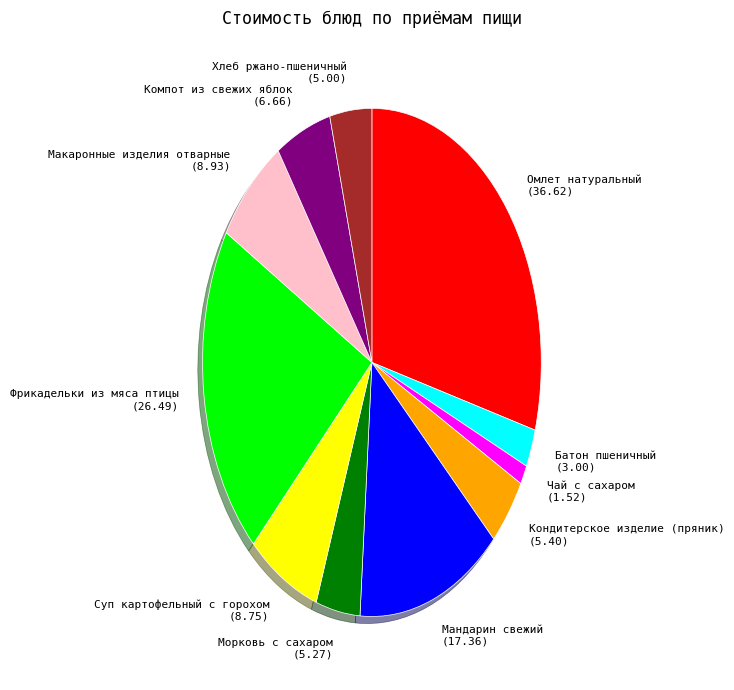

Combined, do Компот из свежих яблок (6.66) and Кондитерское изделие (пряник) (5.40) account for over 50%?

No